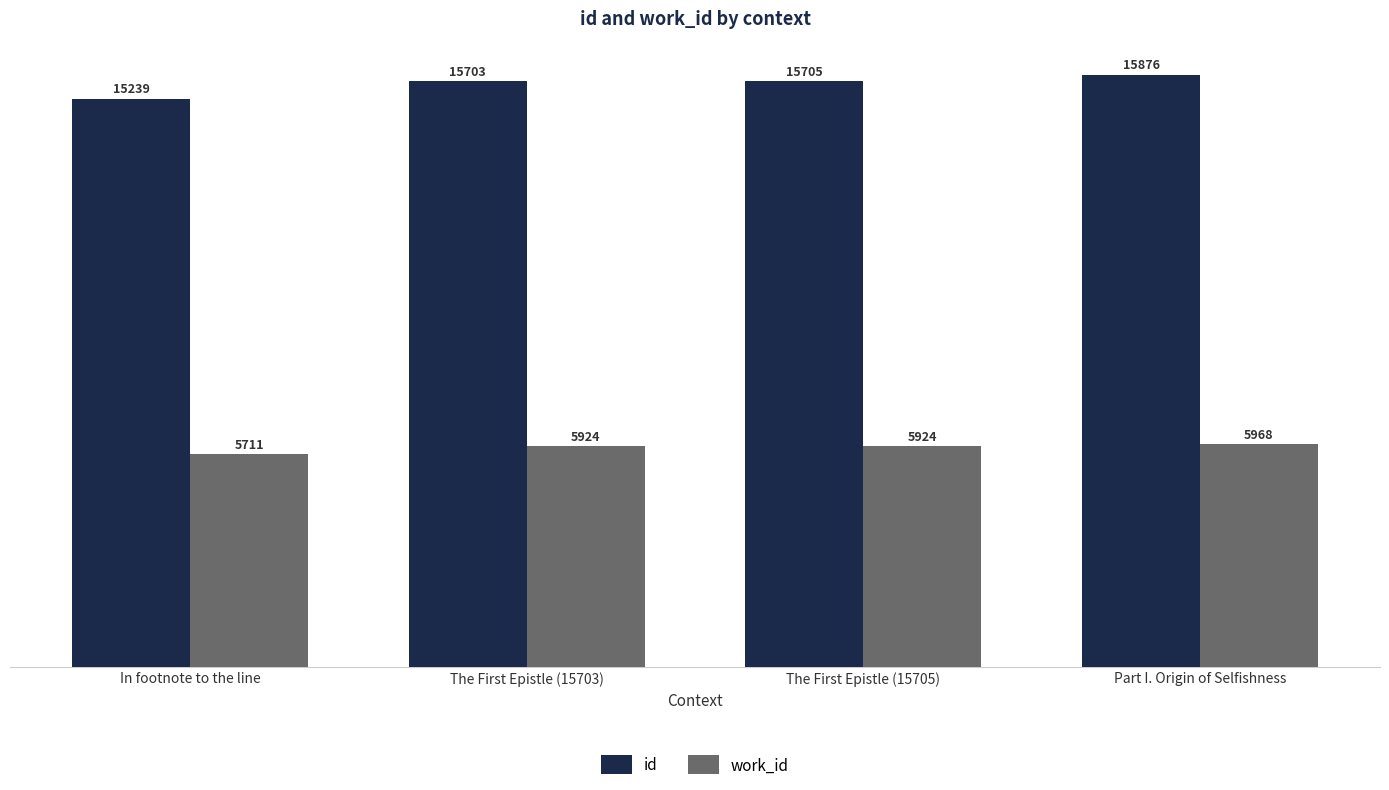

What is the smallest value displayed?

5711